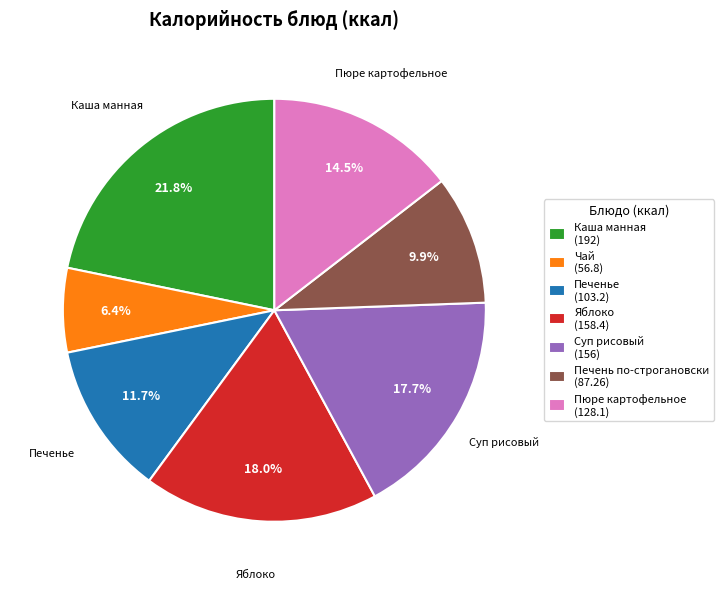

Which has a higher value, Каша манная or Суп рисовый?

Каша манная